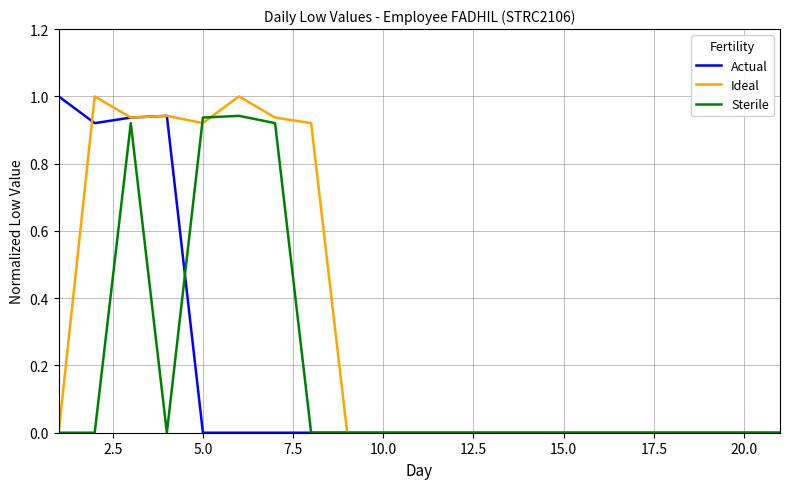

Which series has the largest total across all categories?

Ideal